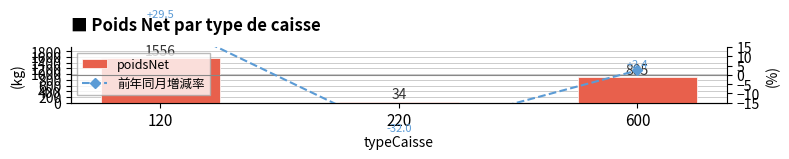

What are all the series names shown in the legend?

poidsNet, 前年同月増減率